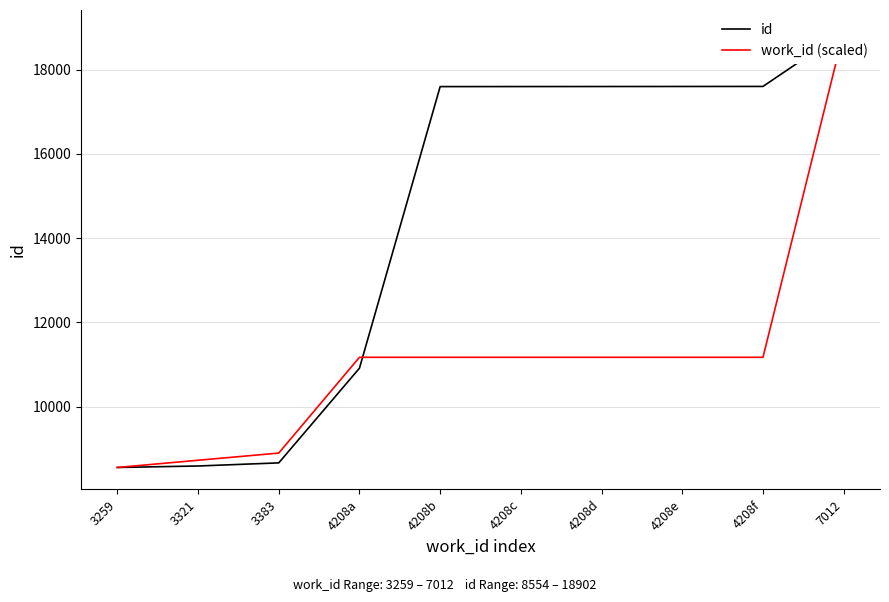

What is the difference between the second highest and minimum values in the work_id (scaled) series?

2616.6